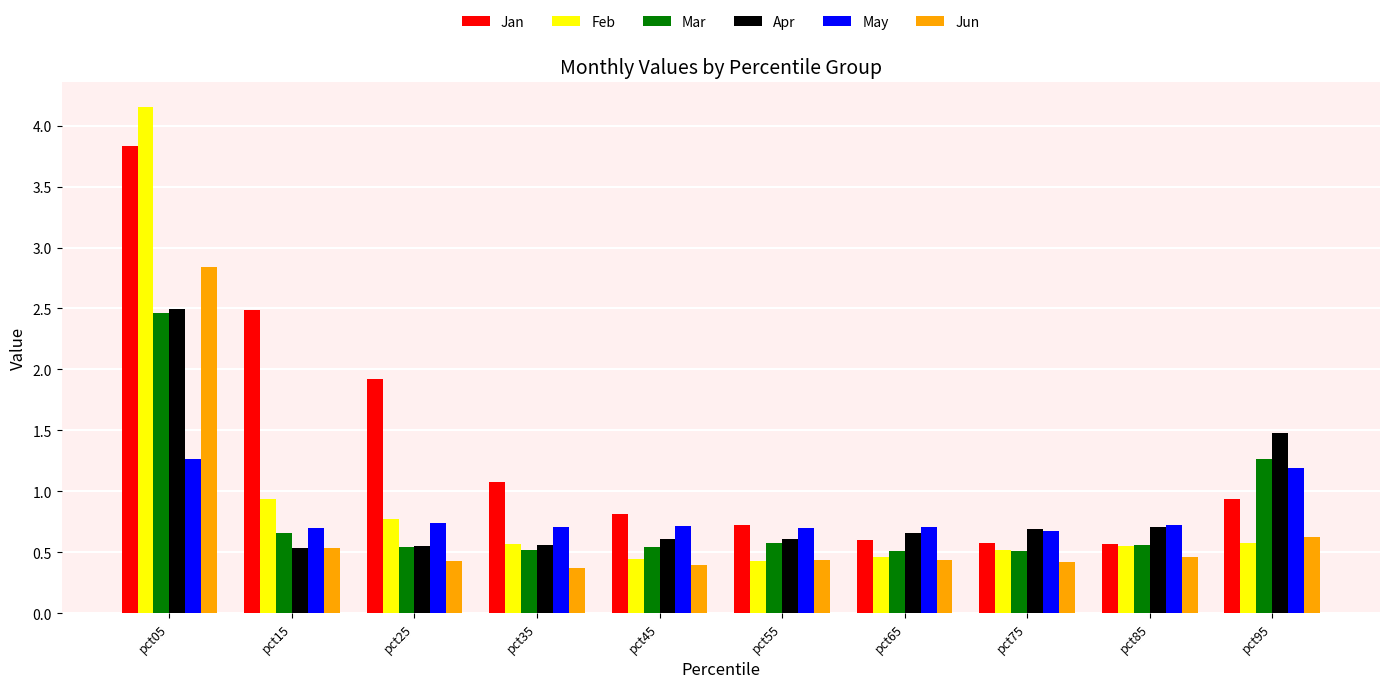

Rank the series at pct45 from highest to lowest value.

Jan, May, Apr, Mar, Feb, Jun